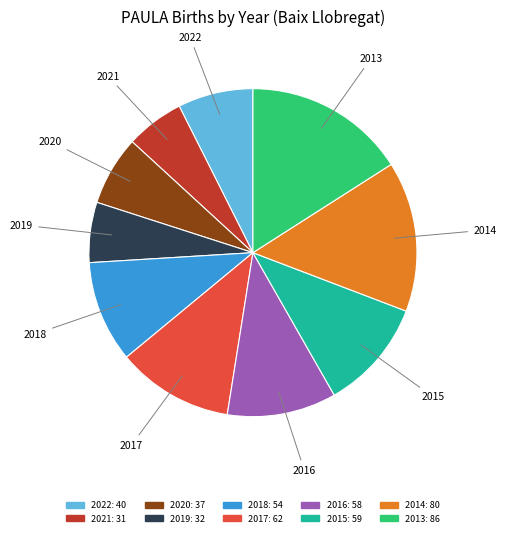

Is it true that 2021 is 6% of the pie?

True